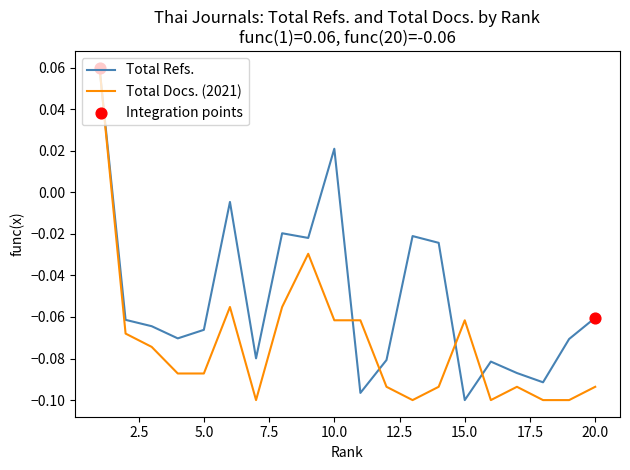

Which series has the largest total across all categories?

Total Refs.